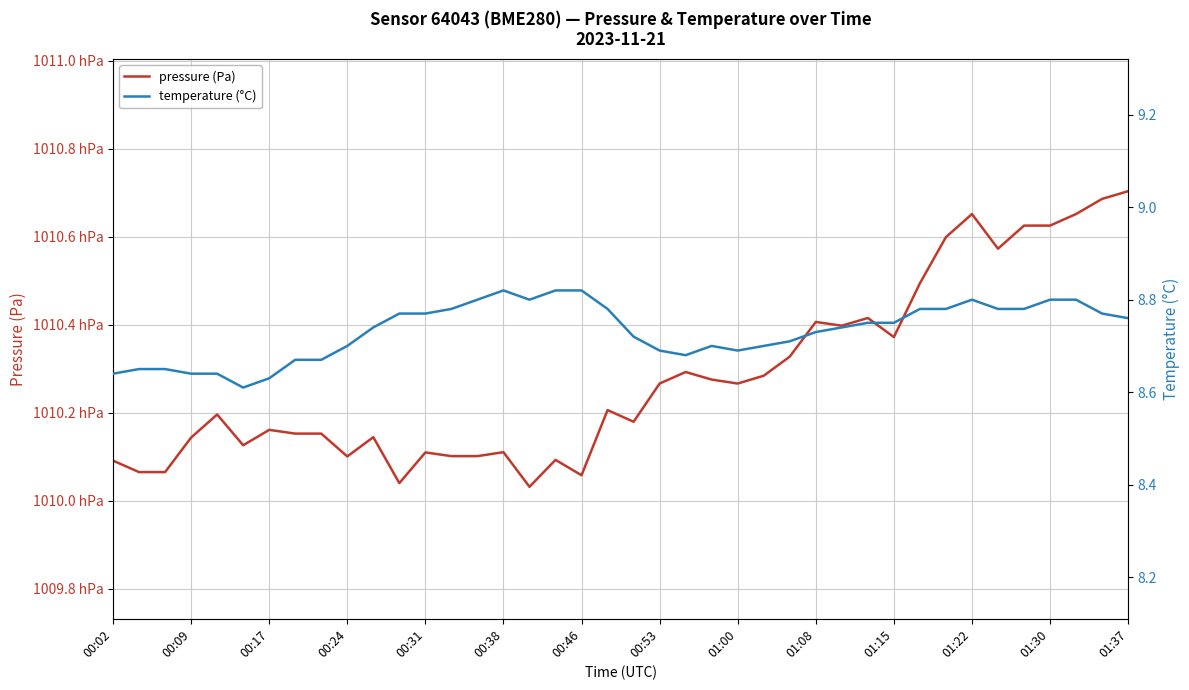

What is the maximum value shown in the chart?

101070.4